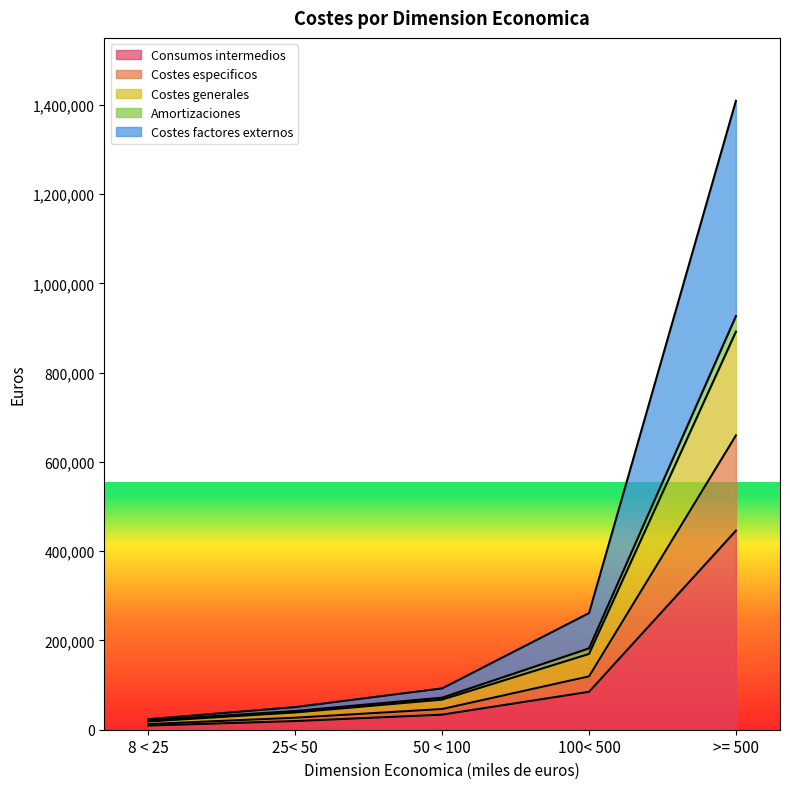

What is the label of the 3rd point from the right?

50 < 100